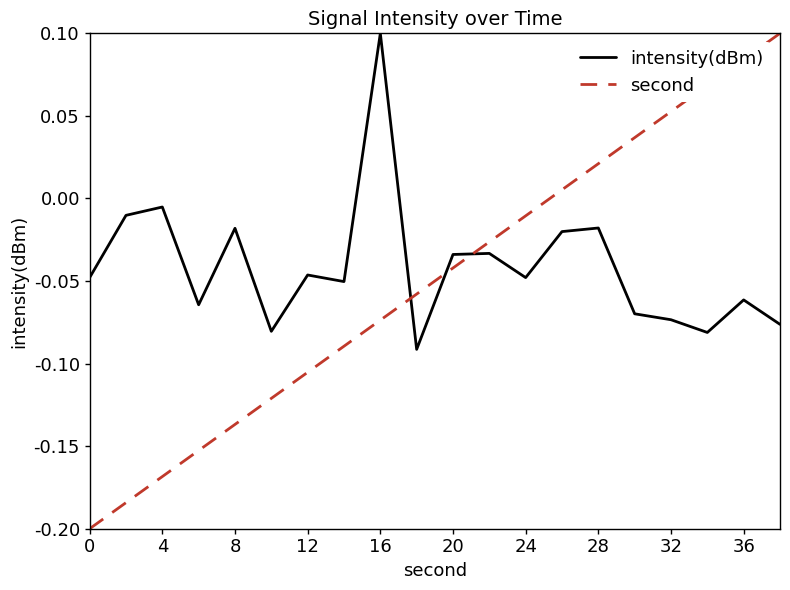

How many intersections are there between second and intensity(dBm)?

3